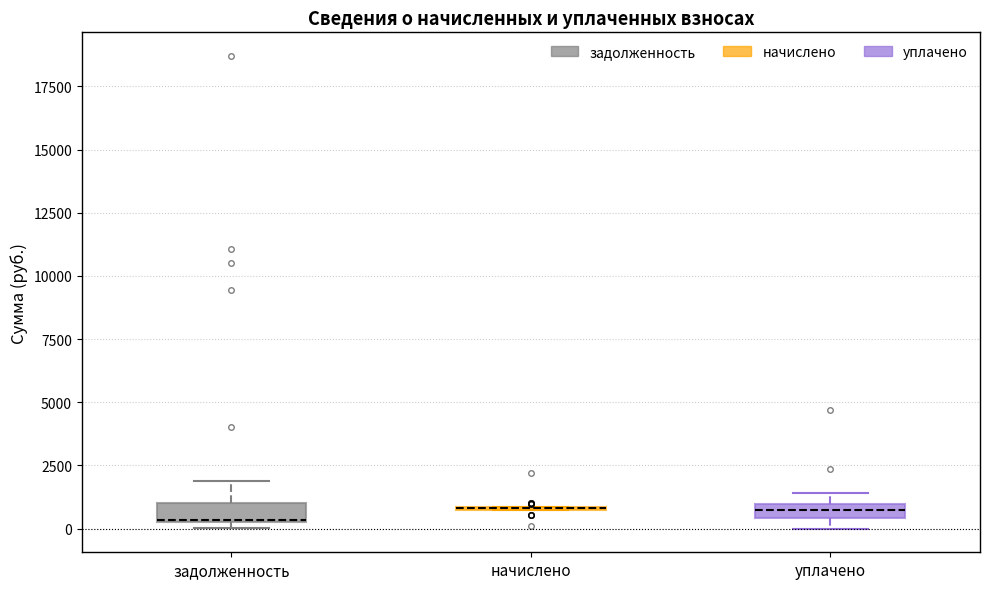

Where is the upper edge of the box for уплачено on the y-axis? The values are not printed on the chart, so give them approximately, as read against the axis.

1000